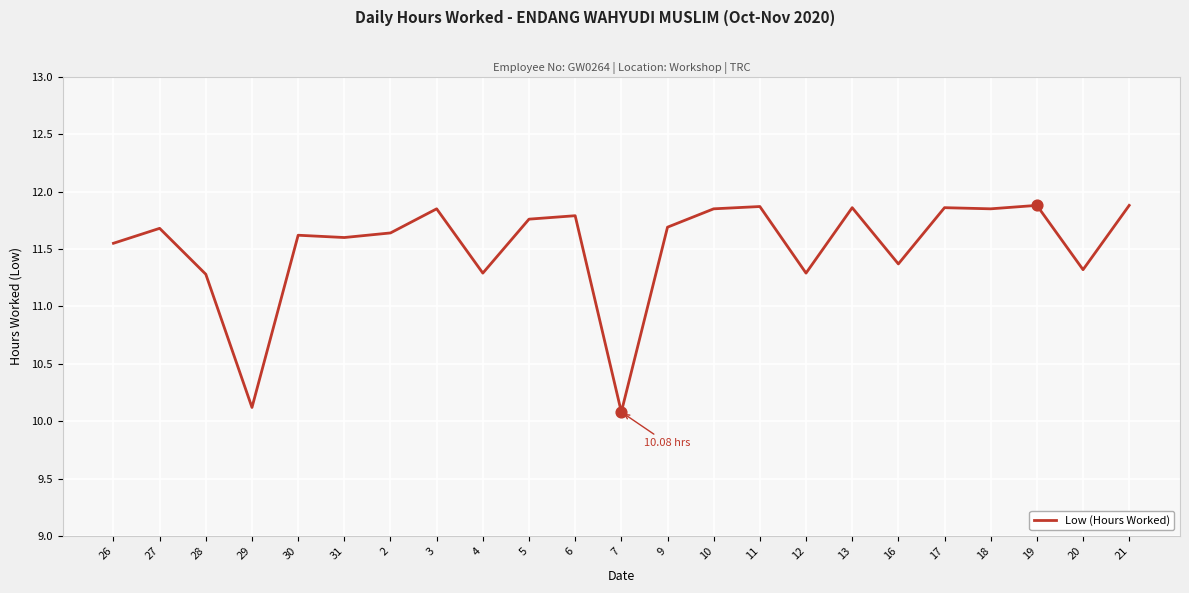

What is the ratio of the value at 13 to the value at 7?

1.2